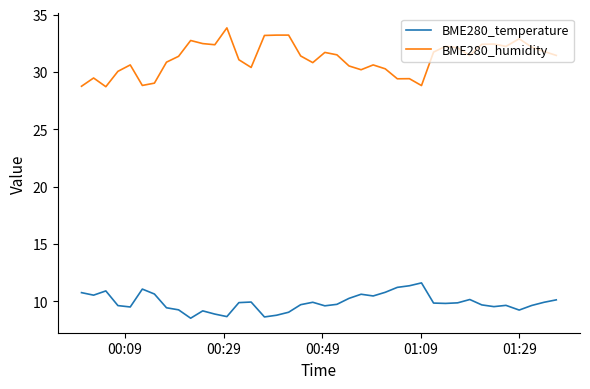

Which series has the widest spread of values?

BME280_humidity